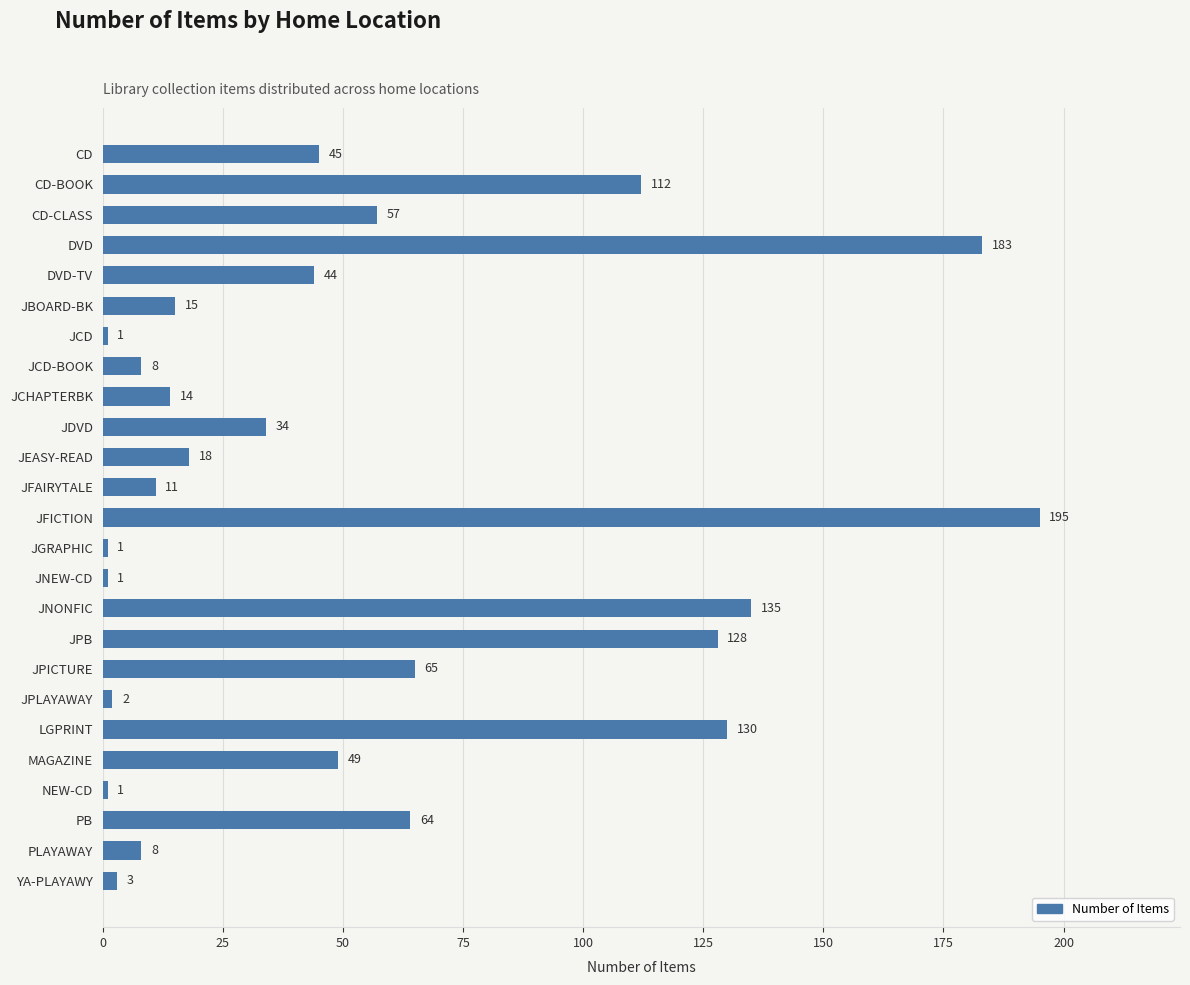

What is the average value?

53